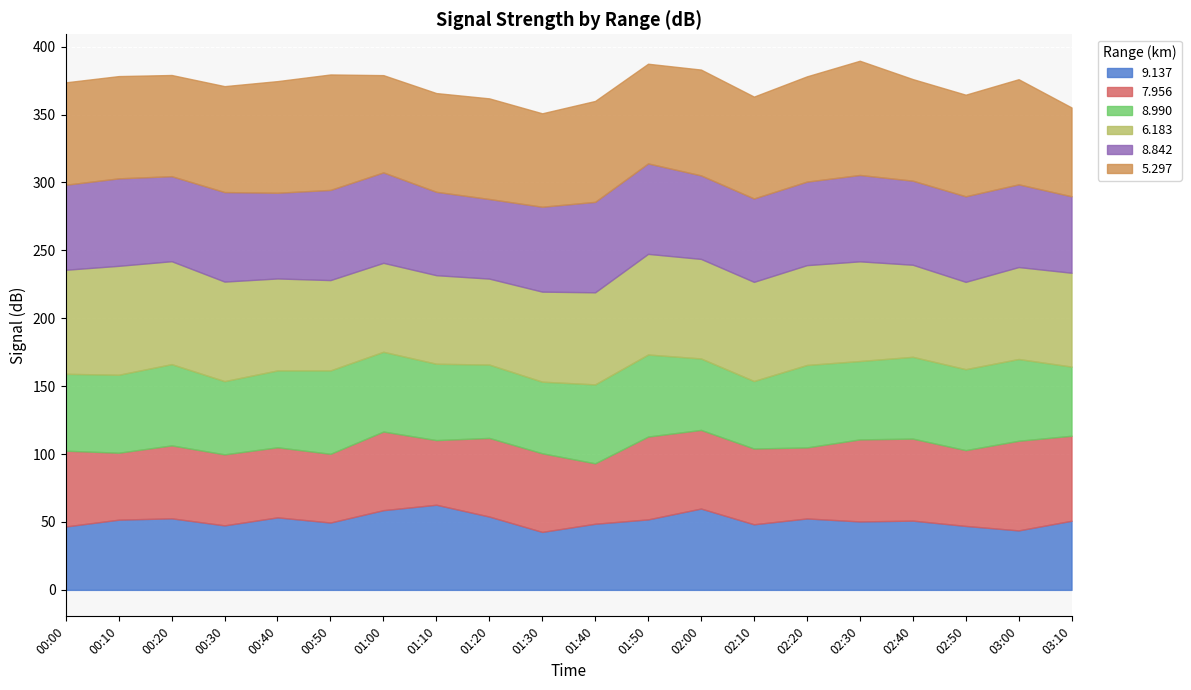

True or false: 5.297 and 8.990 cross at least once.

False